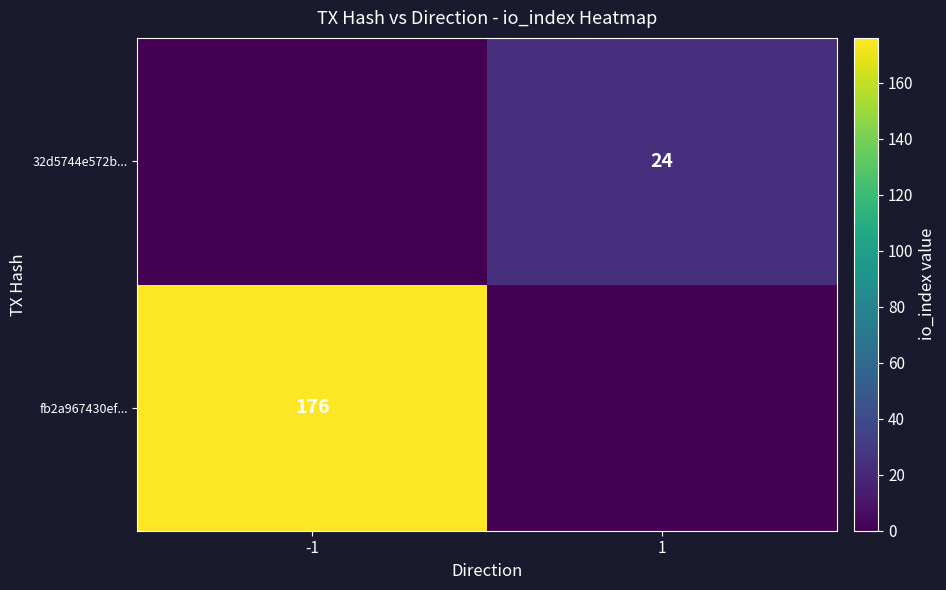

Is the value of 32d5744e572b... at 1 greater than the value of fb2a967430ef... at -1?

No